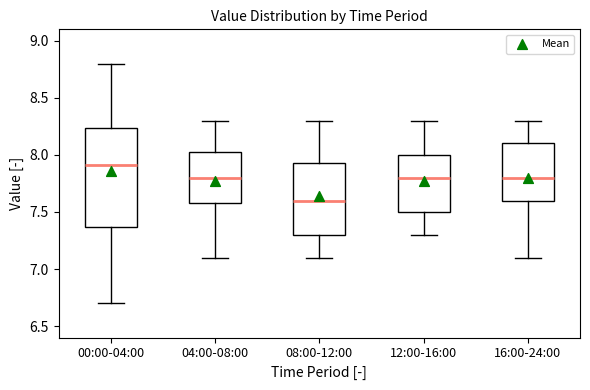

Where does the upper whisker of the box for 16:00-24:00 end on the y-axis? The values are not printed on the chart, so give them approximately, as read against the axis.

8.30